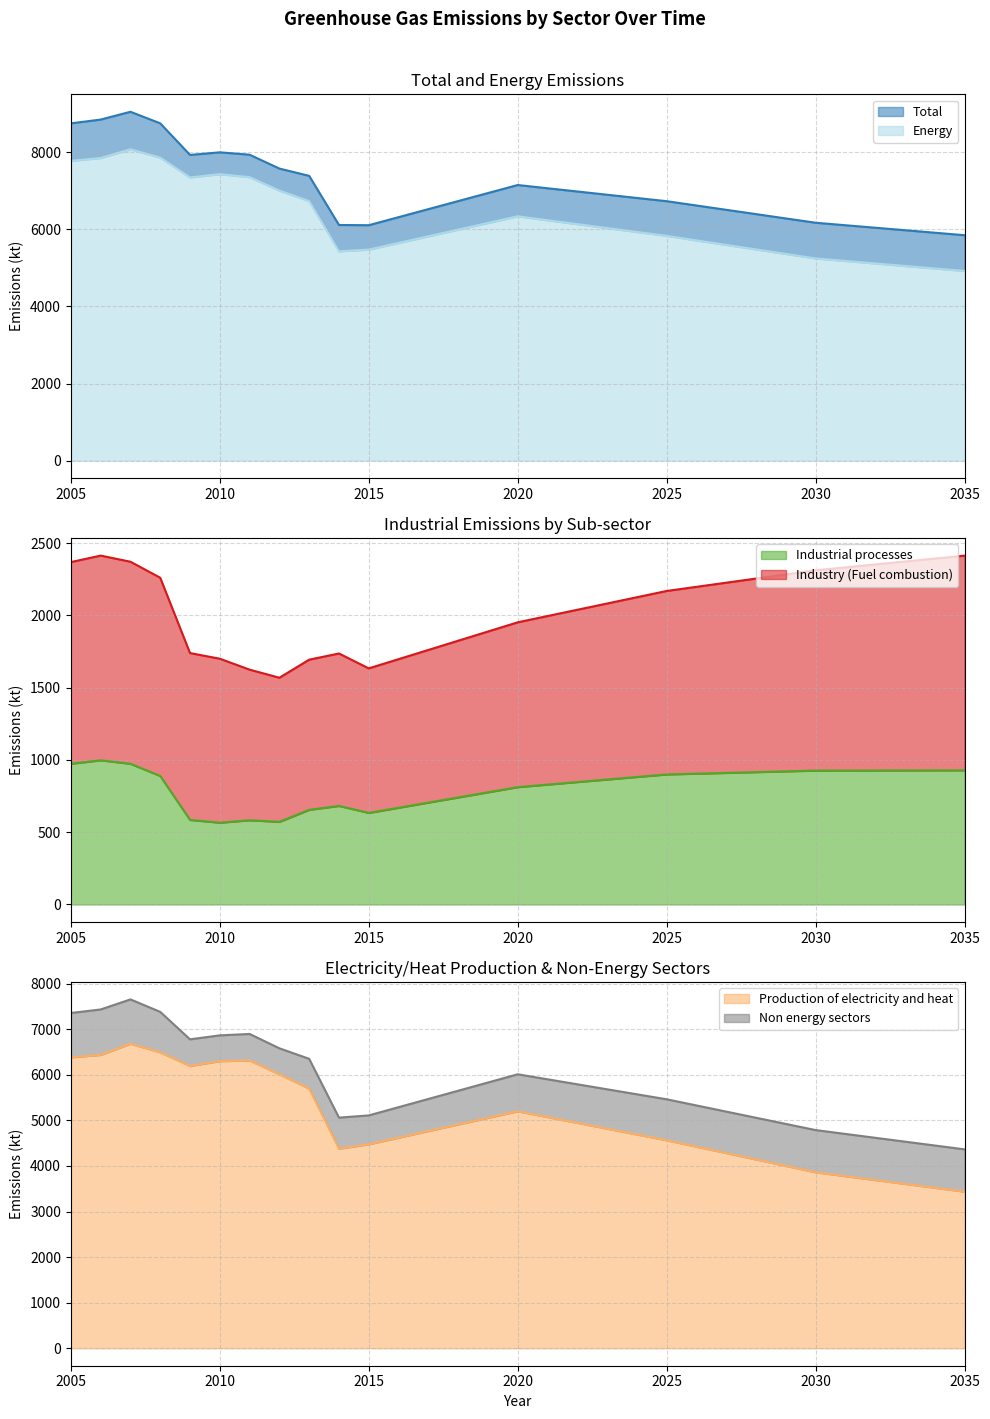

List the labels in order of Energy value, smallest first.

2035, 2030, 2014, 2015, 2025, 2020, 2013, 2012, 2009, 2011, 2010, 2005, 2006, 2008, 2007